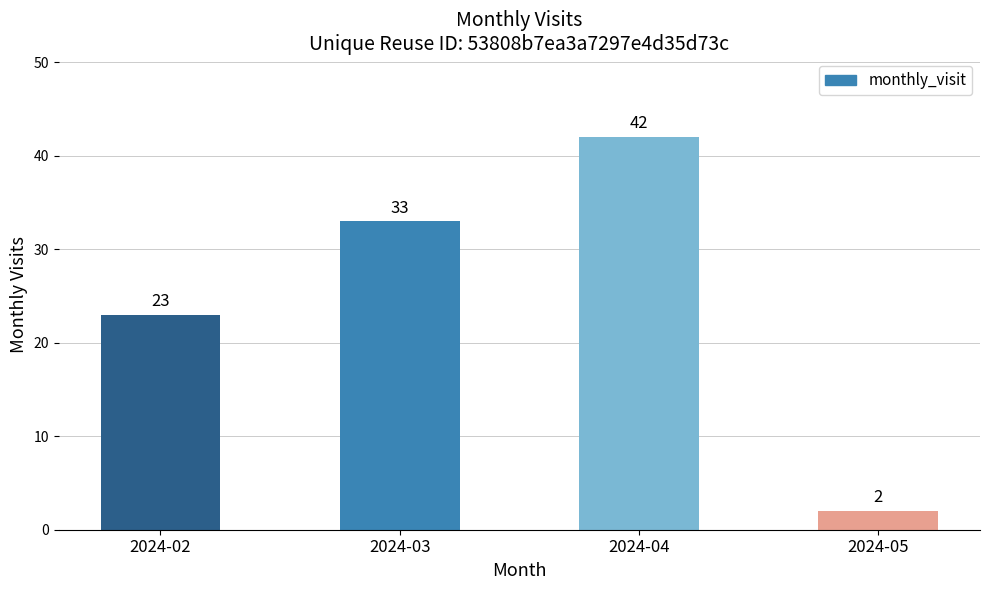

Rank the categories by value from highest to lowest.

2024-04, 2024-03, 2024-02, 2024-05